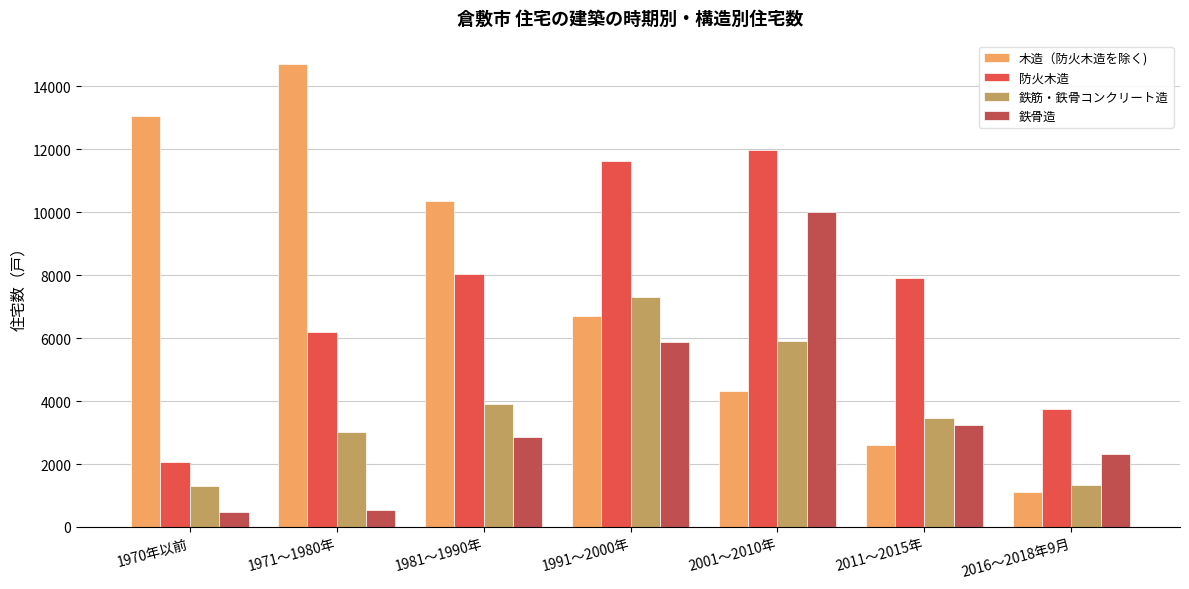

How many bars are there in each group?

4